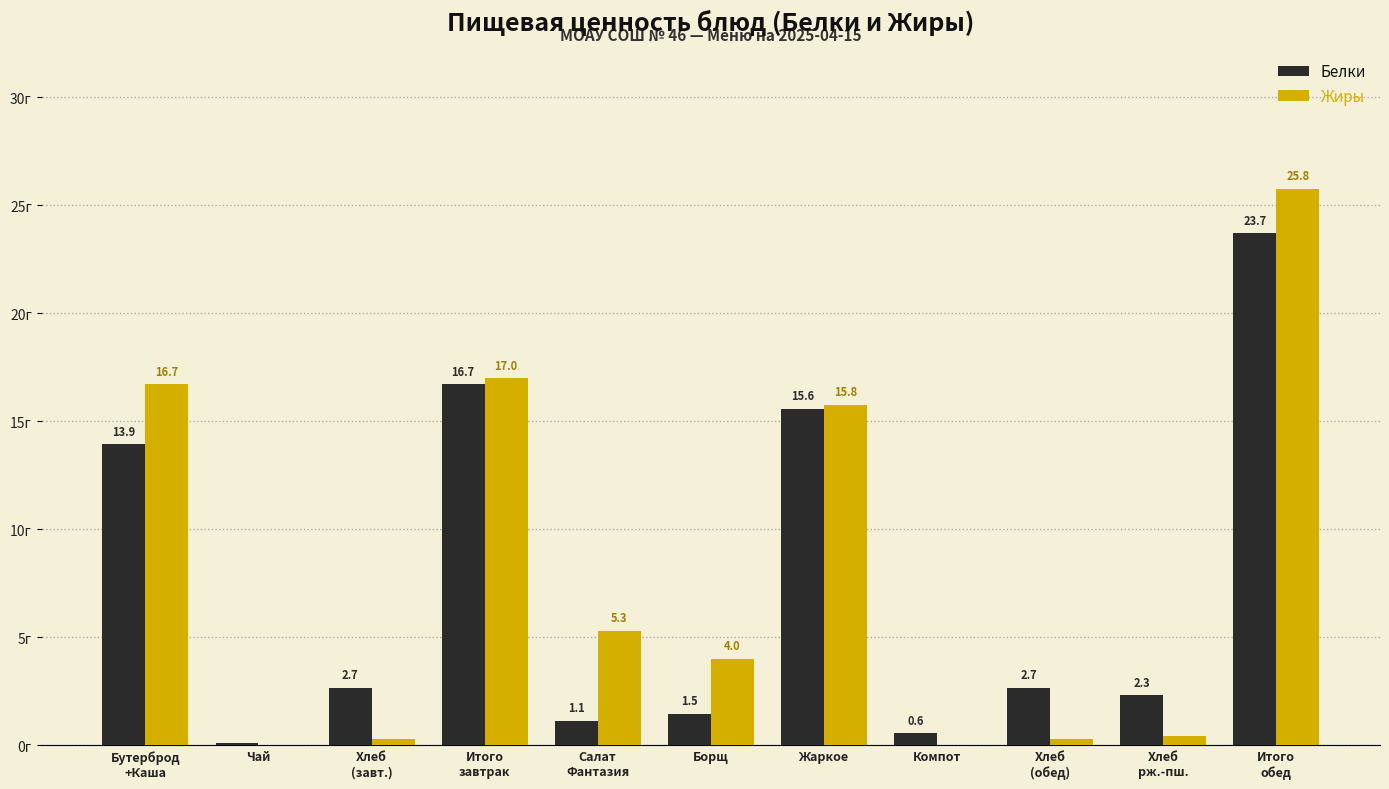

Which series has the largest total across all categories?

Жиры